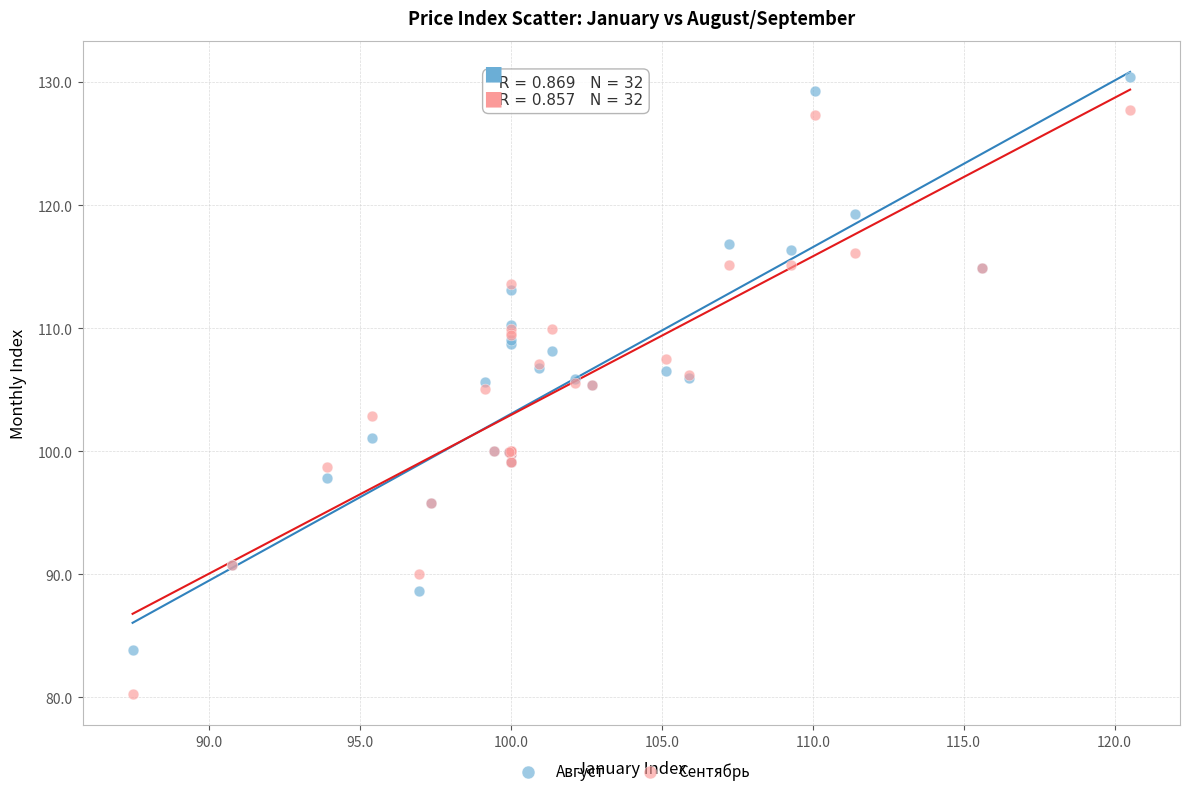

Which series reaches the maximum Y coordinate?

Август